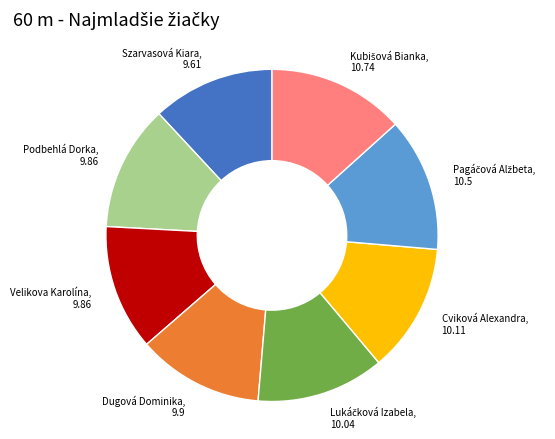

What is the ratio of the value at Velikova Karolína to the value at Cviková Alexandra?

1.0